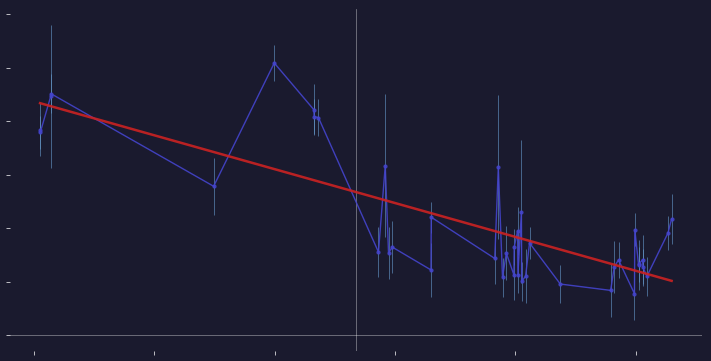

Which has a higher value, 7059755 or 7459763?

7459763